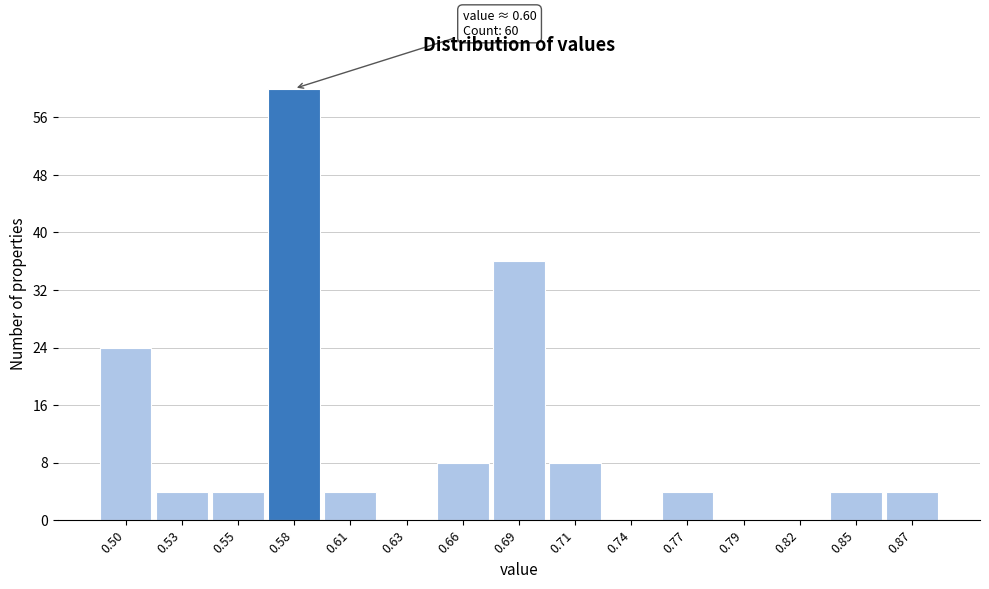

Reading left to right, what are all the values shown in this chart?

0.50=24	0.53=4	0.55=4	0.58=60	0.61=4	0.63=0	0.66=8	0.69=36	0.71=8	0.74=0	0.77=4	0.79=0	0.82=0	0.85=4	0.87=4